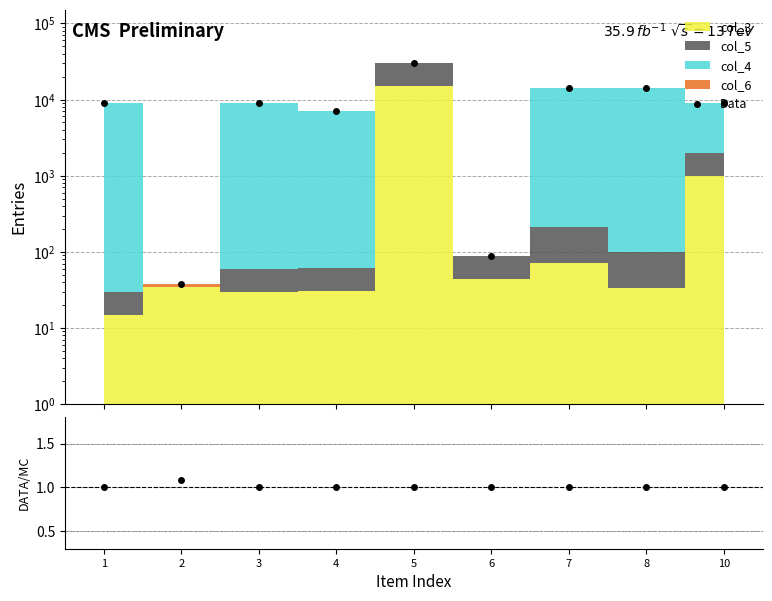

True or false: DATA/MC and Data intersect in this chart.

False